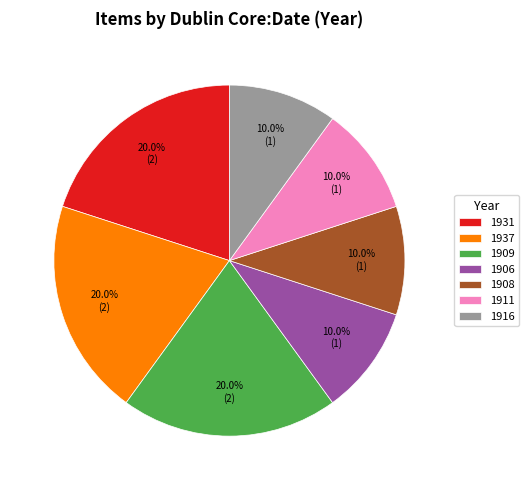

How many slices are in this pie chart?

7